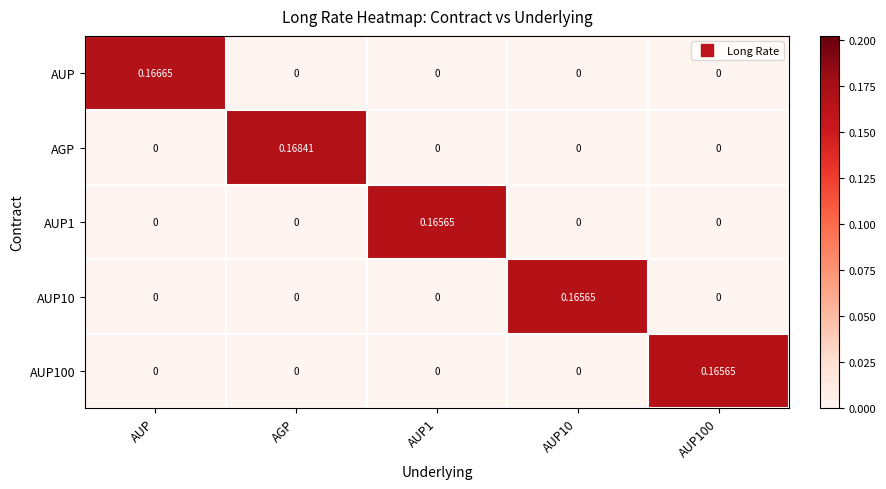

At which category does the chart reach its peak across all series?

AGP